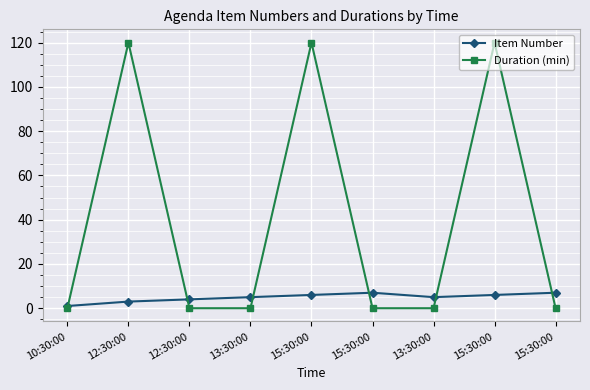

Rank the categories by Duration (min) value from highest to lowest.

12:30:00, 15:30:00, 15:30:00, 10:30:00, 12:30:00, 13:30:00, 15:30:00, 13:30:00, 15:30:00